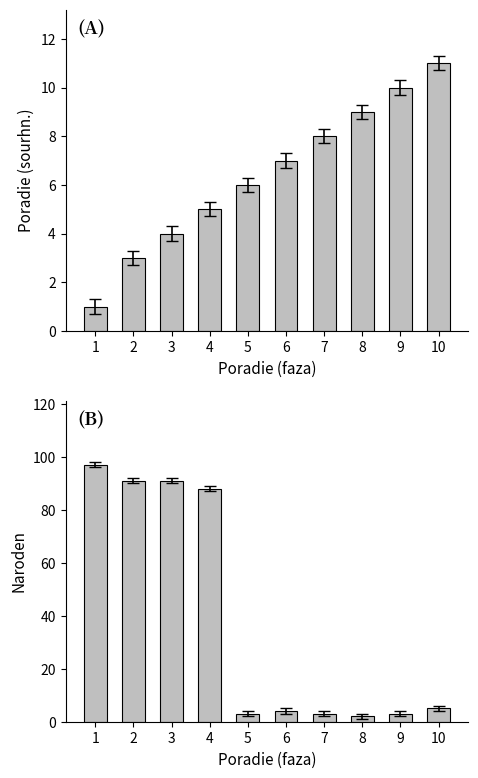

What is the sum of all Naroden values?

387